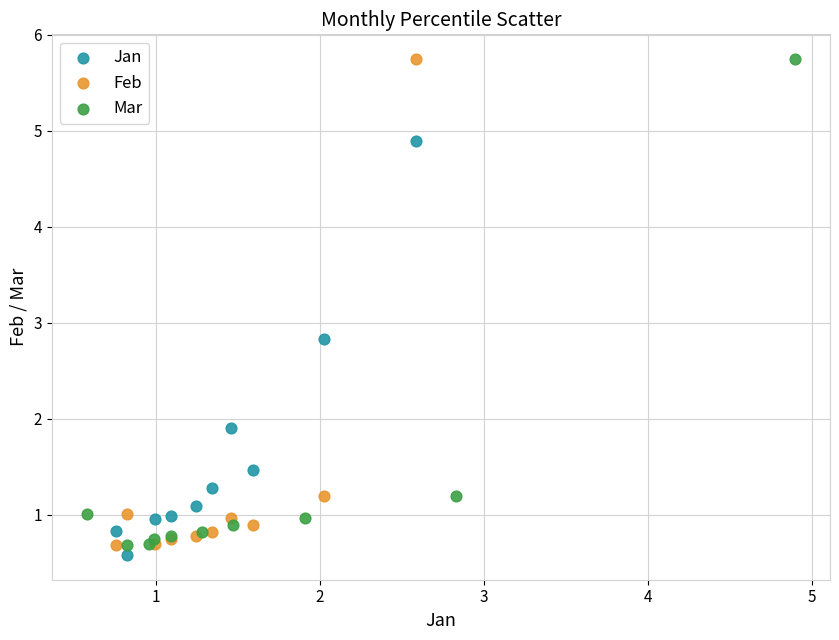

What are all the series names shown in the legend?

Jan, Feb, Mar